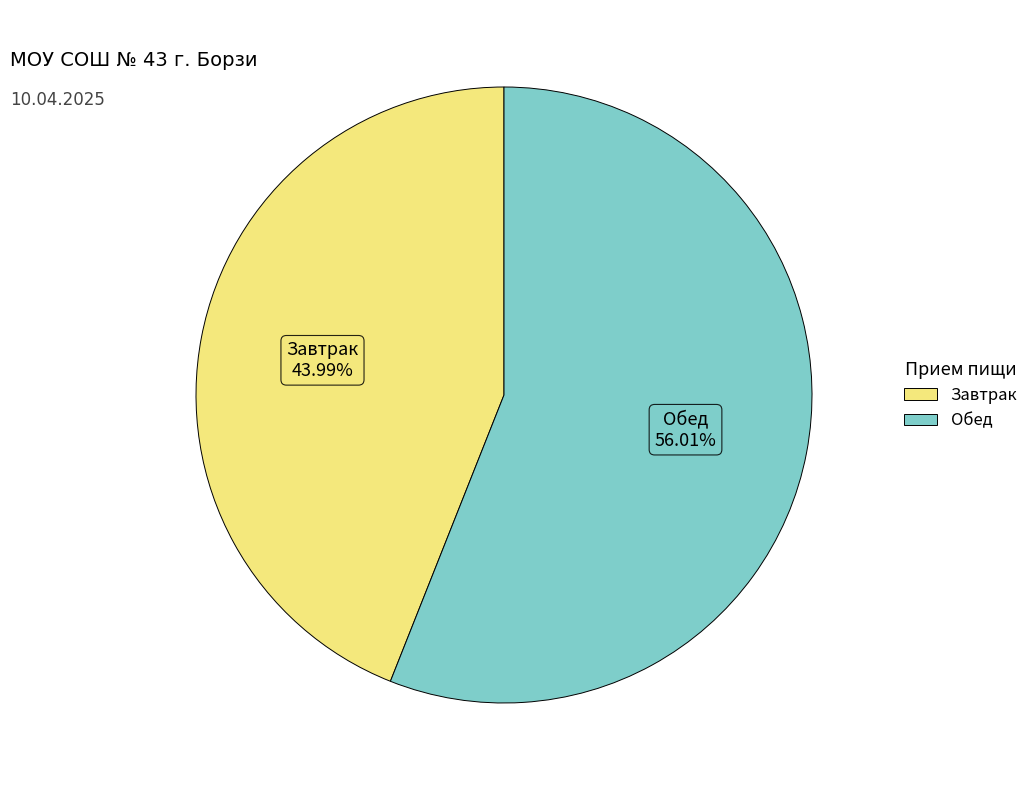

To the nearest percent, what is the difference between the Обед and Завтрак slice percentages?

12%